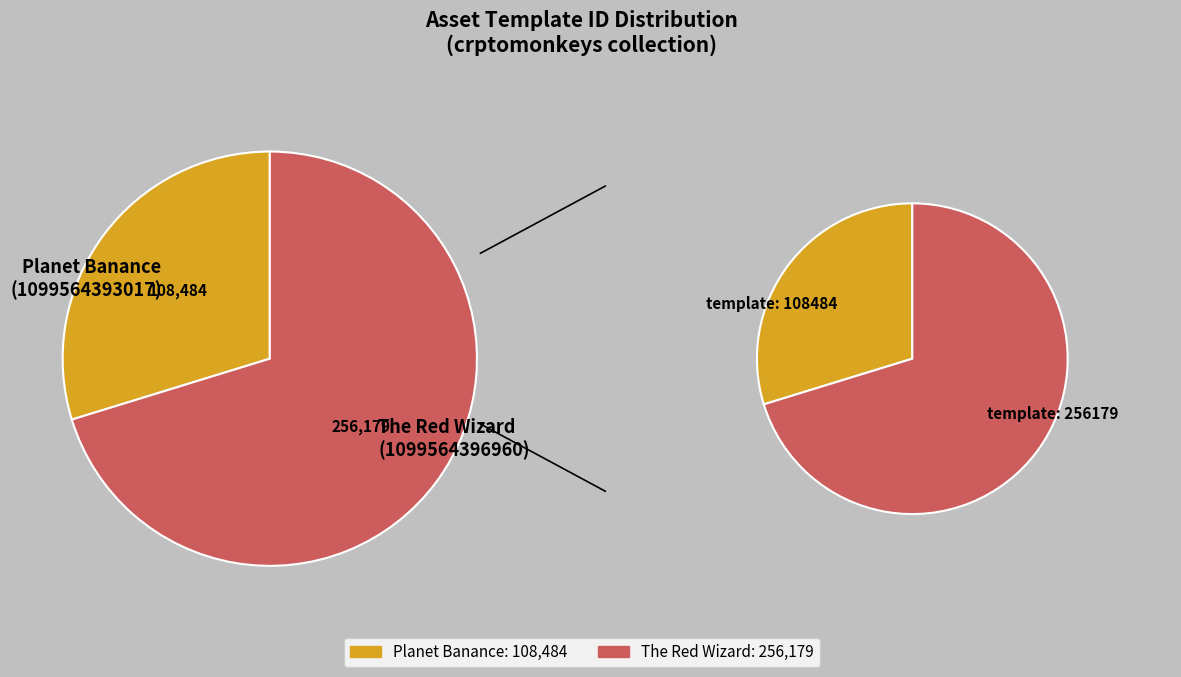

How many segments does this pie chart have?

2